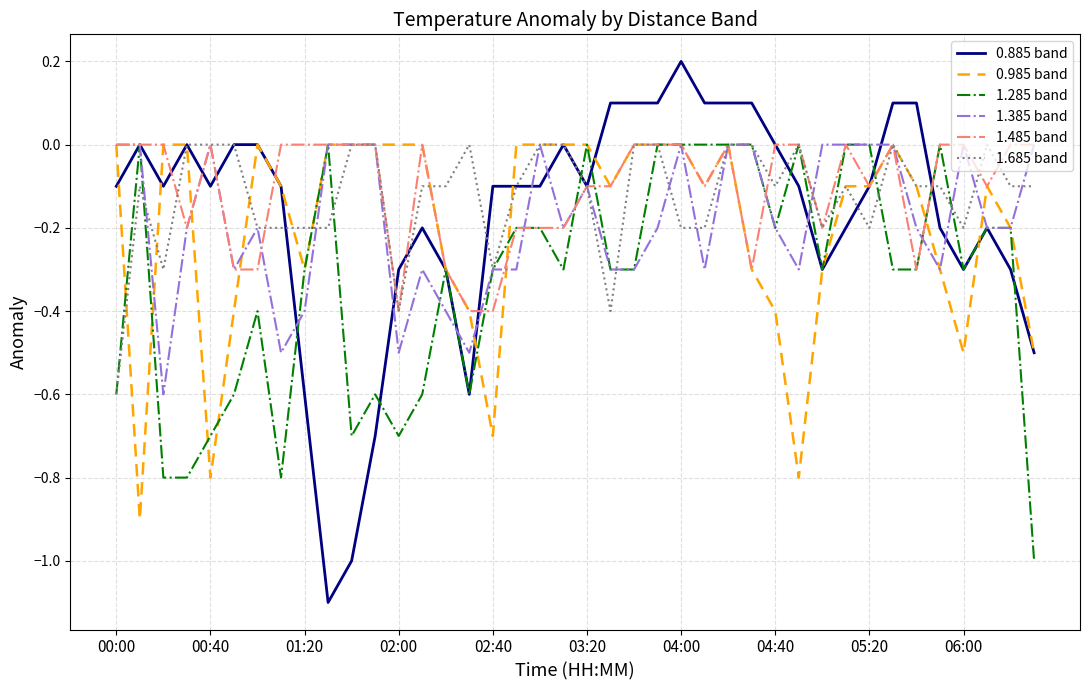

Which series has the largest range (max minus min)?

0.885 band